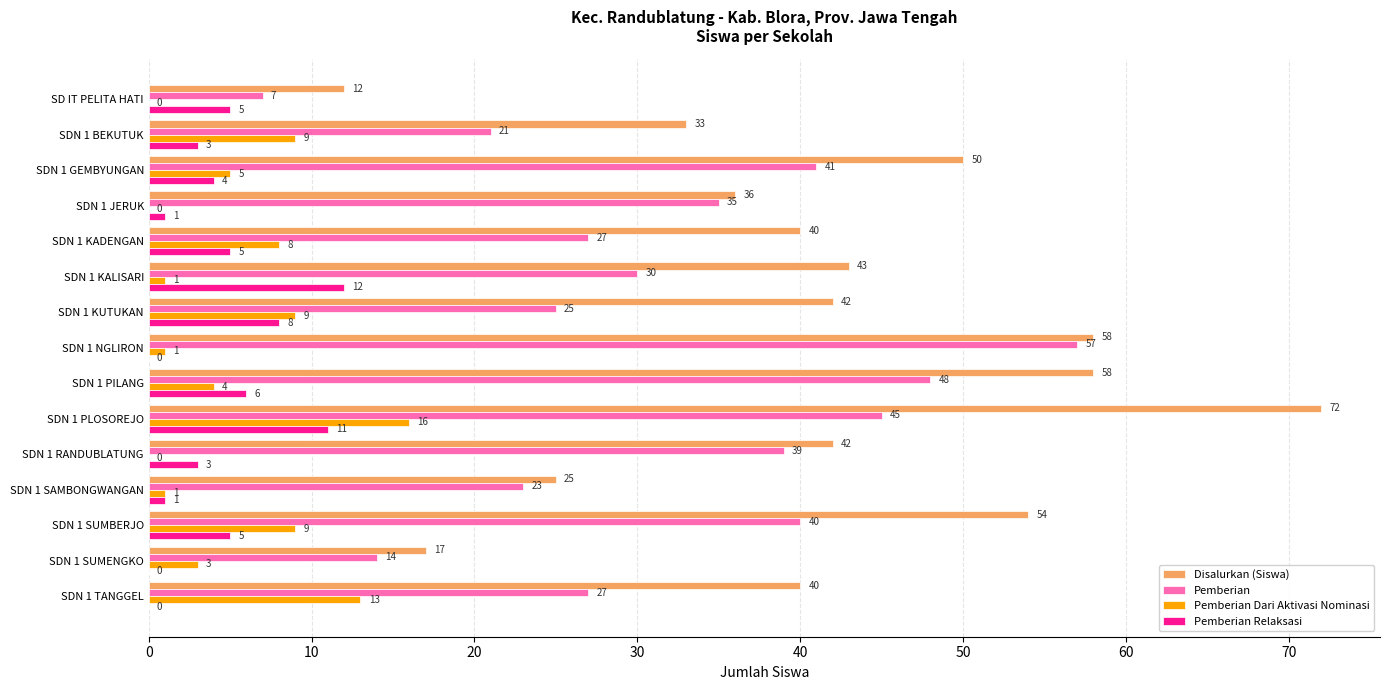

What is the sum of all Pemberian Dari Aktivasi Nominasi values?

79